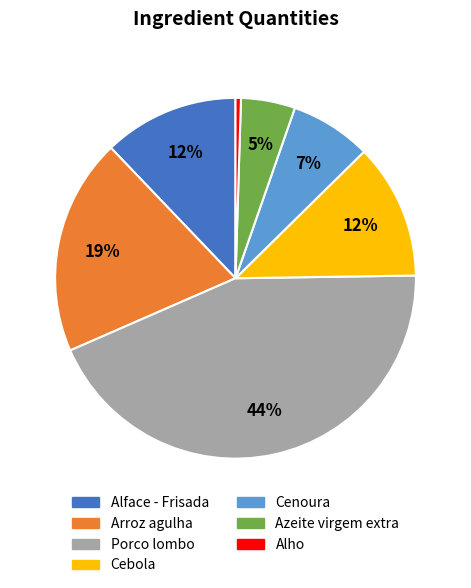

Is it true that Alface - Frisada is 26% of the pie?

False